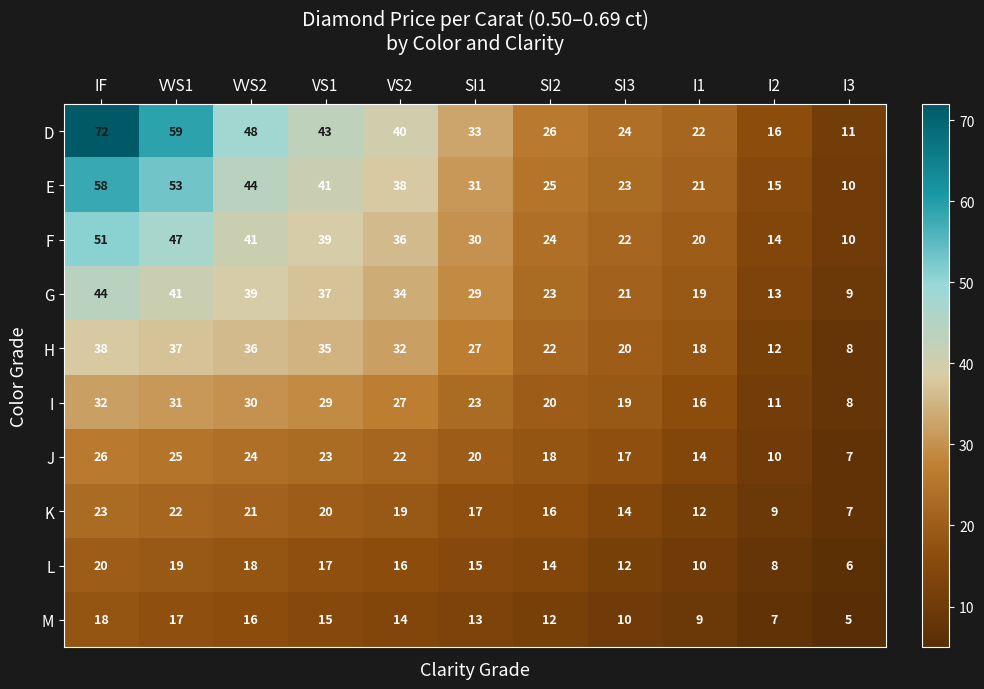

Rank the categories by L value from lowest to highest.

I3, I2, I1, SI3, SI2, SI1, VS2, VS1, VVS2, VVS1, IF